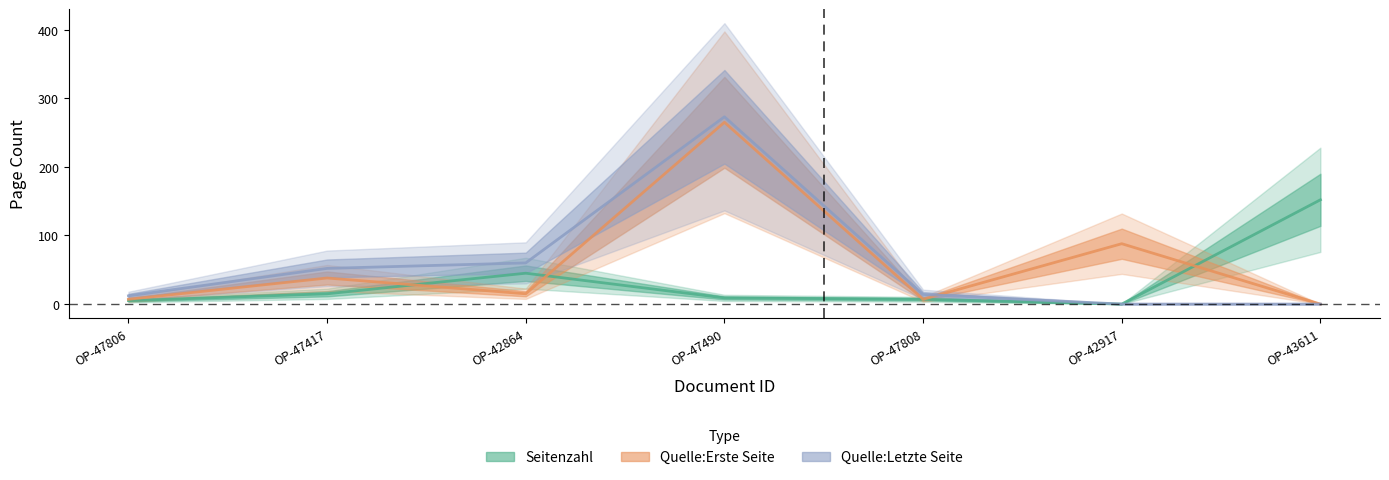

How many values in the Quelle:Letzte Seite series are below 14?

3